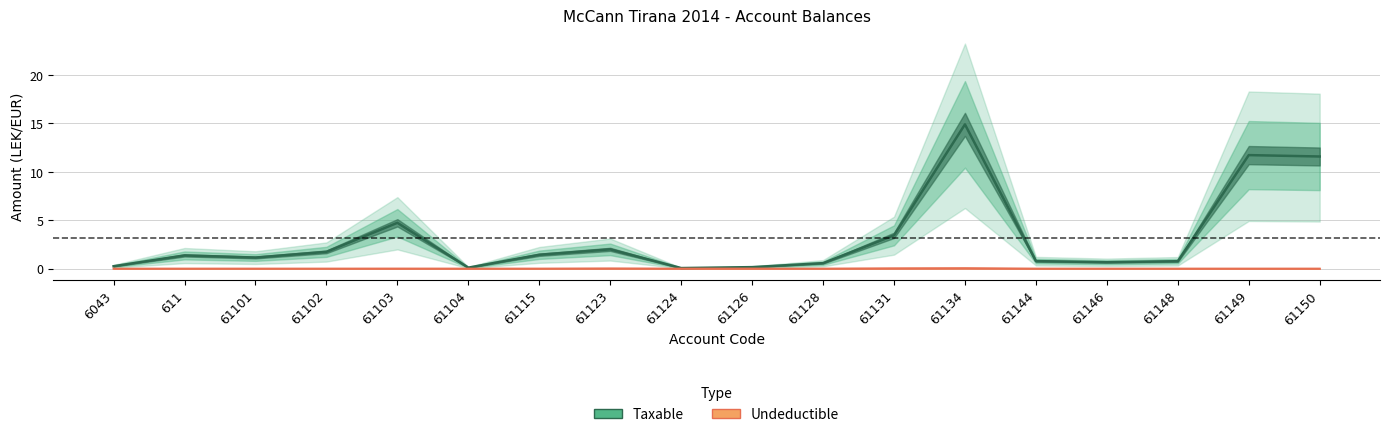

Is the value of Taxable at 61146 greater than the value of Undeductible at 61144?

Yes